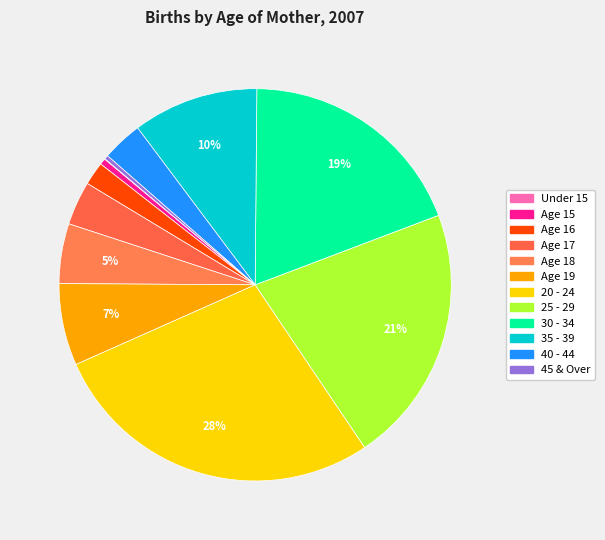

To the nearest percent, what is the difference between the 40 - 44 and 30 - 34 slice percentages?

16%